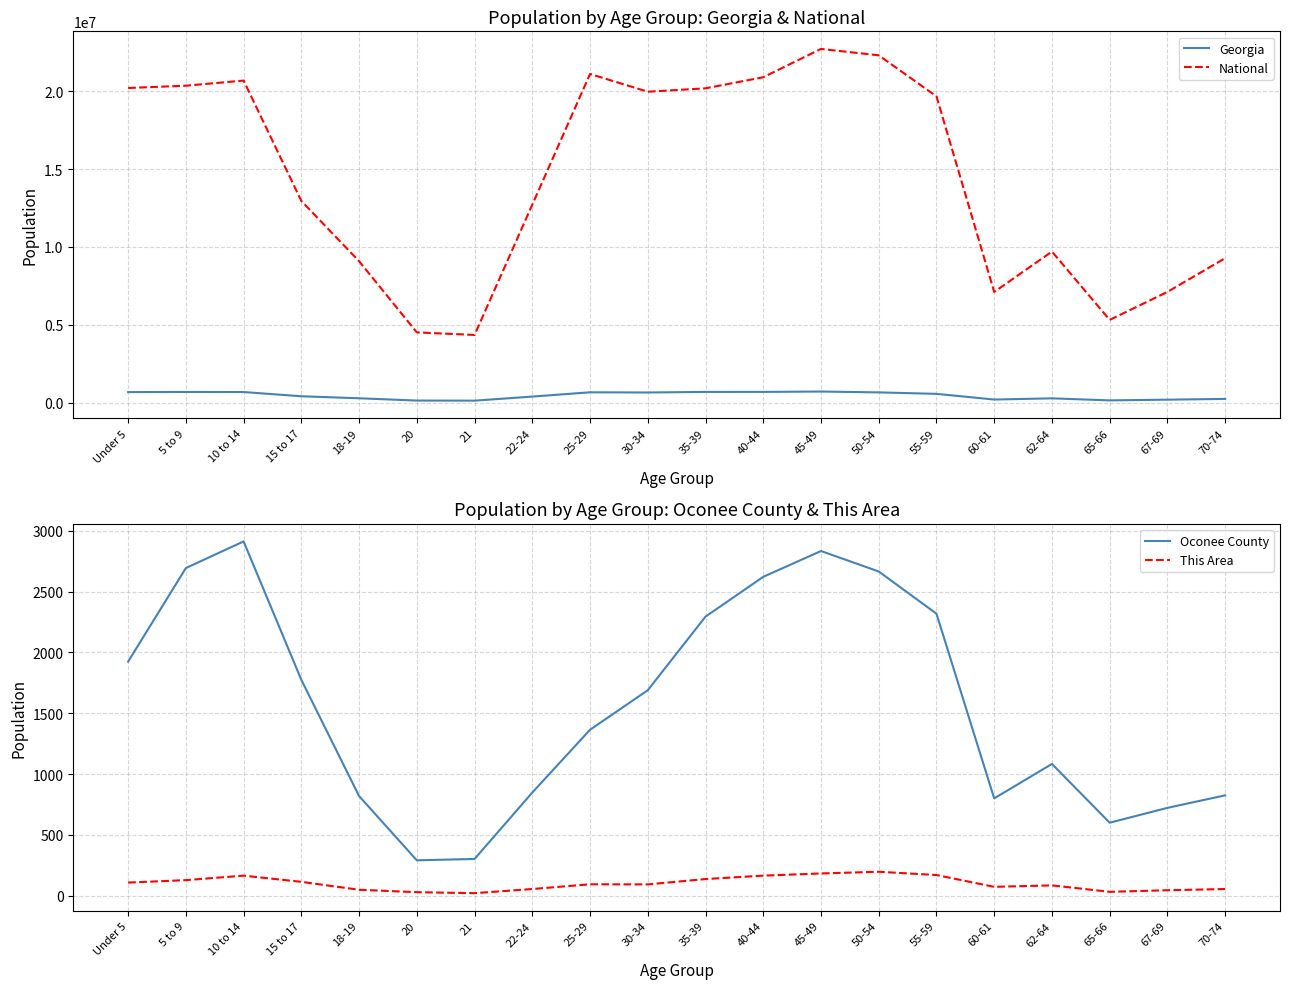

How many lines are shown in the chart?

4